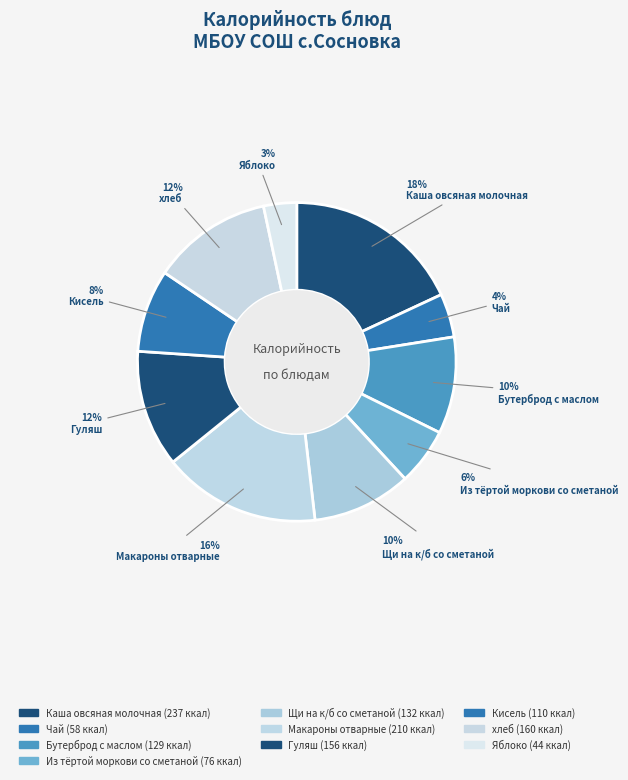

What percentage is NOT represented by Яблоко?

96.6%